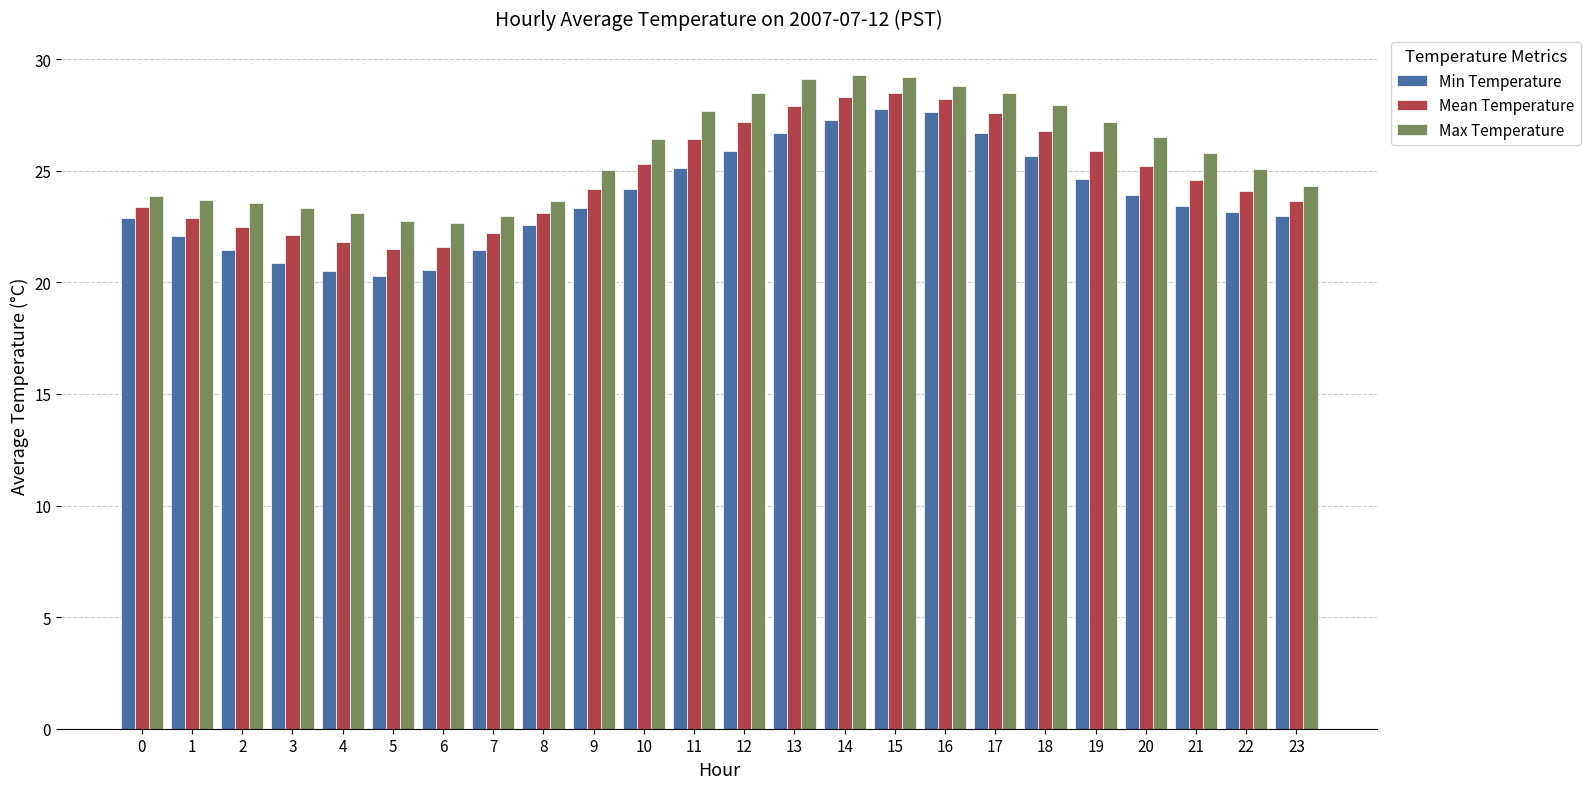

Rank the series by their average value, from highest to lowest.

Max Temperature, Mean Temperature, Min Temperature